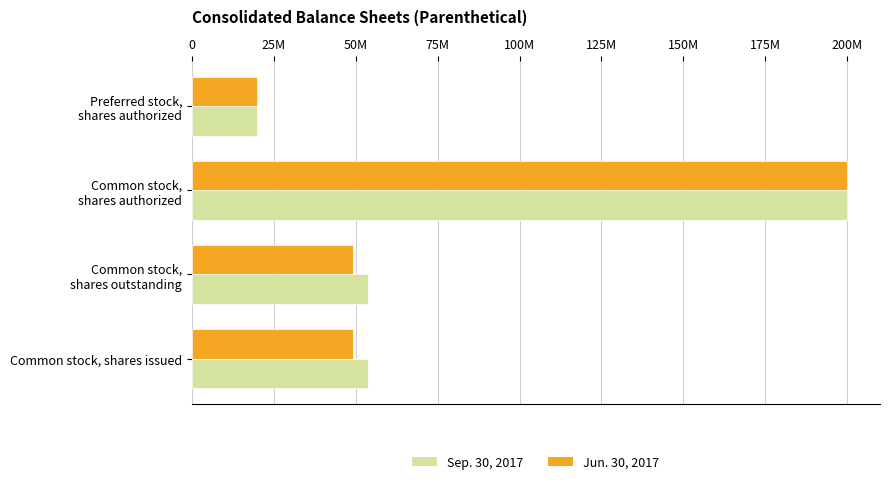

What are all the series names shown in the legend?

Sep. 30, 2017, Jun. 30, 2017